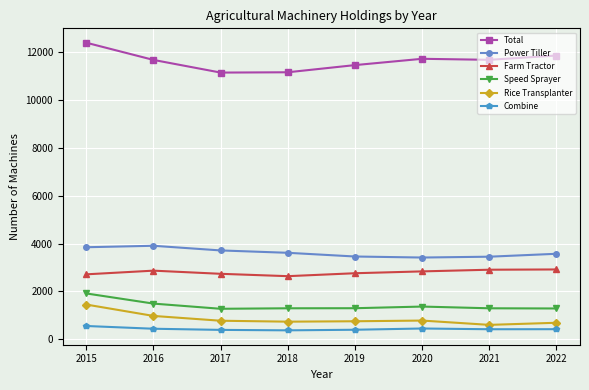

Rank the series by their maximum value, from lowest to highest.

Combine, Rice Transplanter, Speed Sprayer, Farm Tractor, Power Tiller, Total